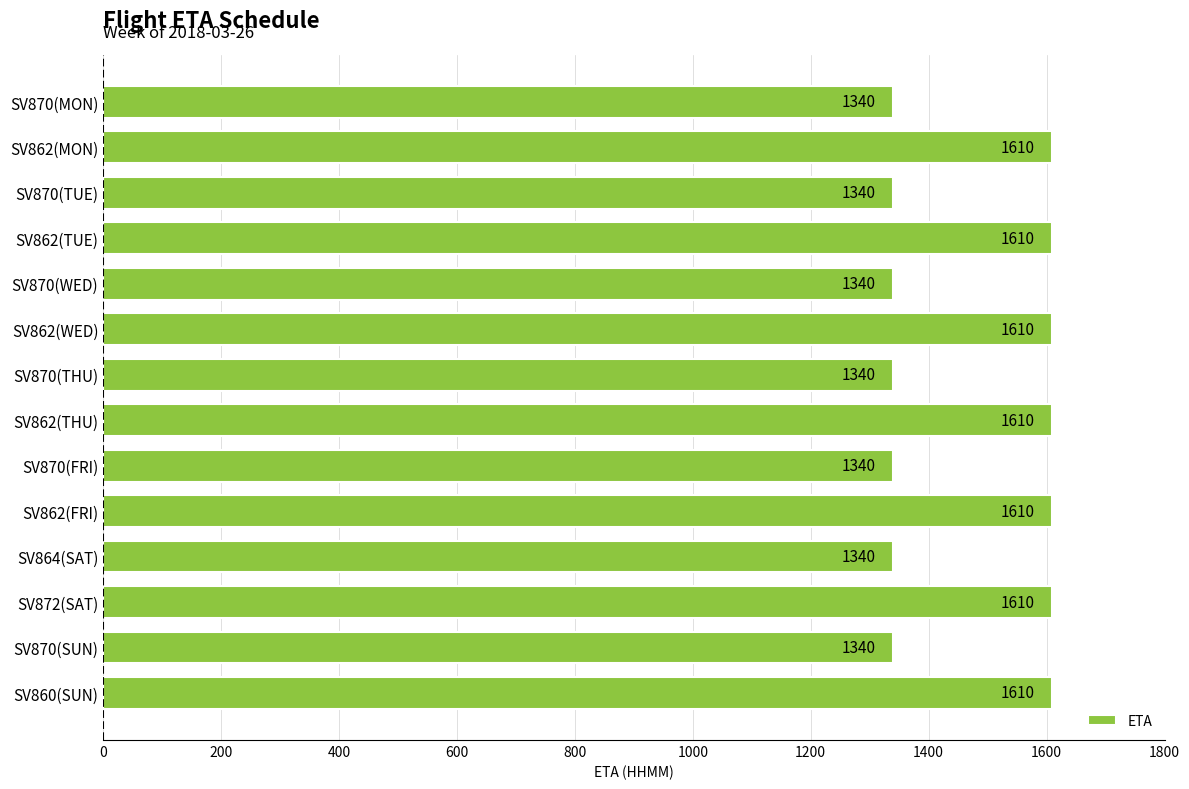

What is the value of the 1st bar from the top?

1340